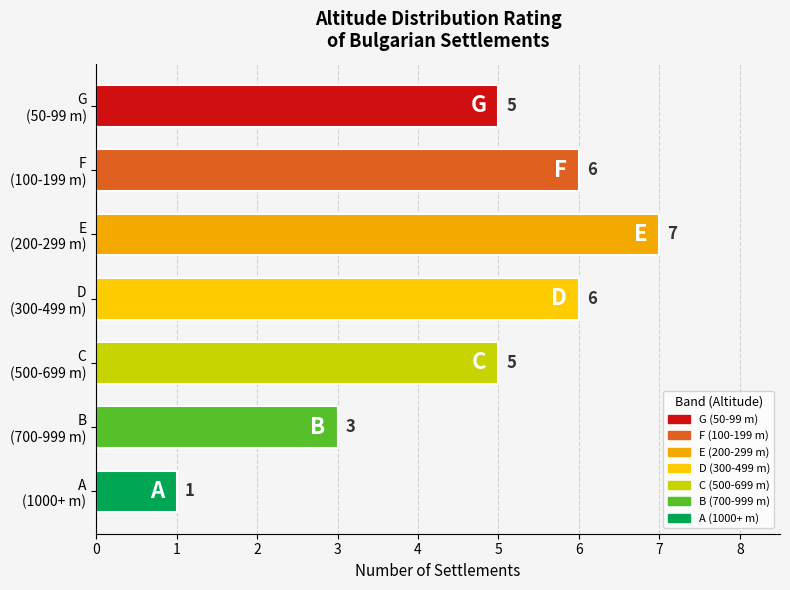

What is the difference between the maximum and second lowest values?

4